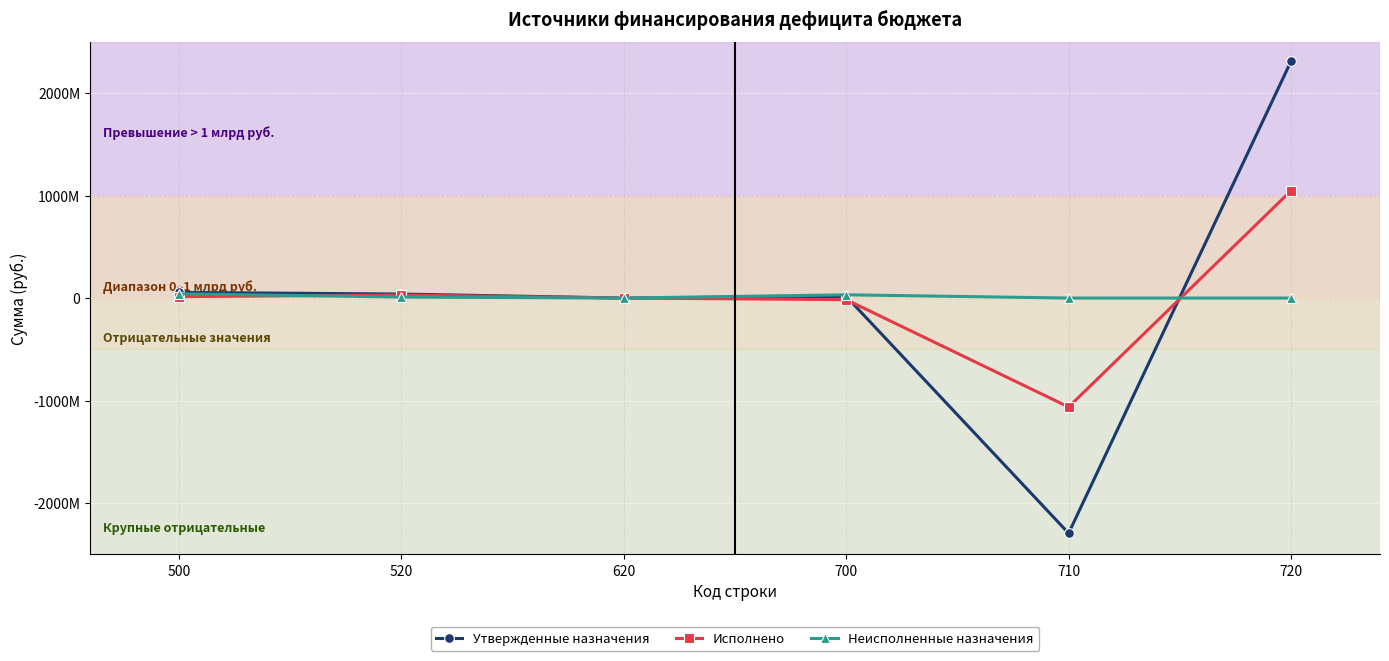

Is this an area chart (filled region under the line)?

No